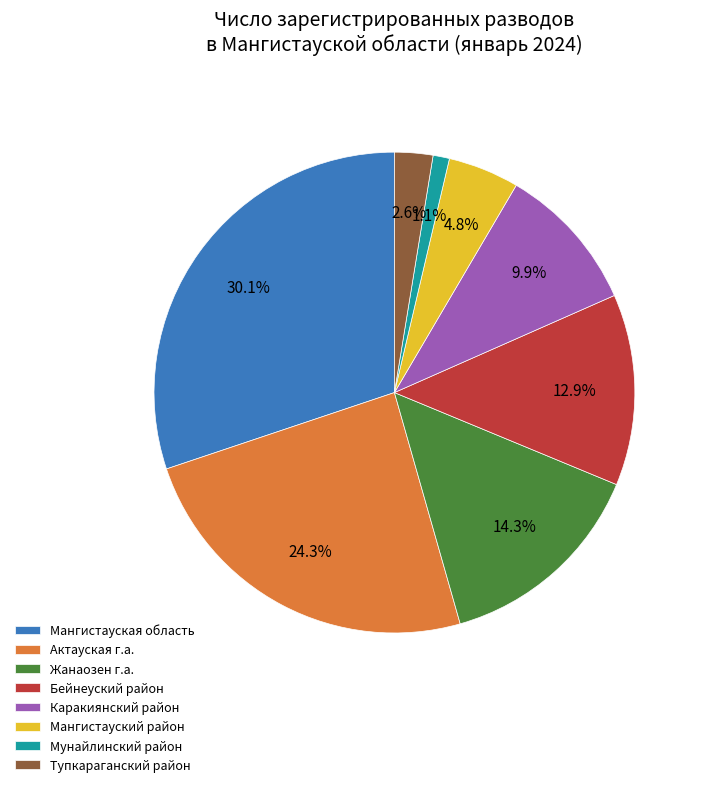

What is the largest slice in the pie chart?

Мангистауская область